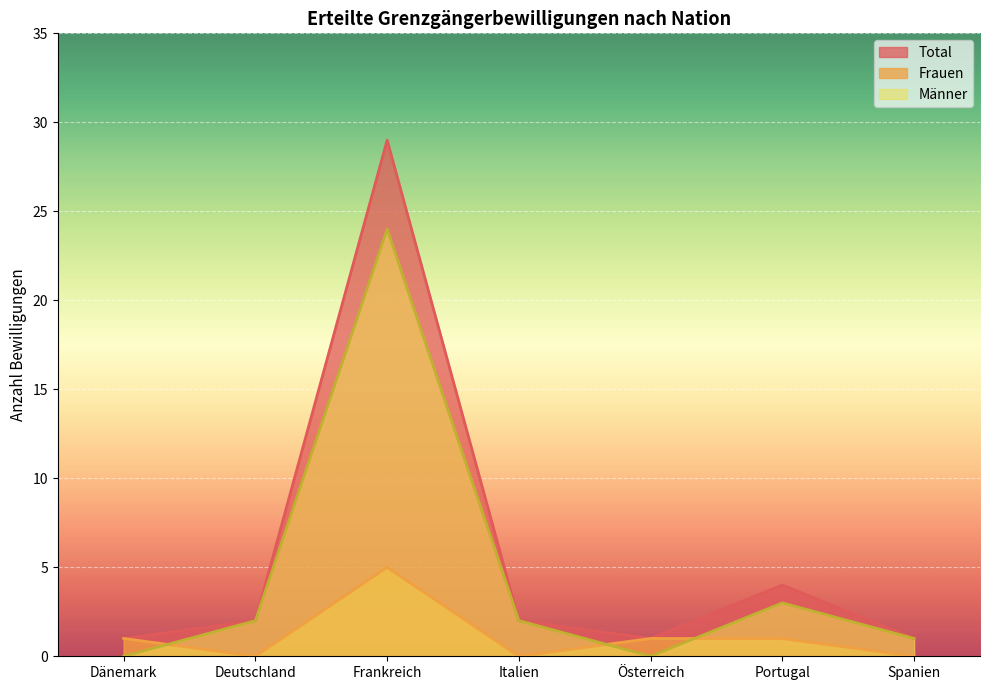

Rank the series by their average value, from highest to lowest.

Total, Männer, Frauen